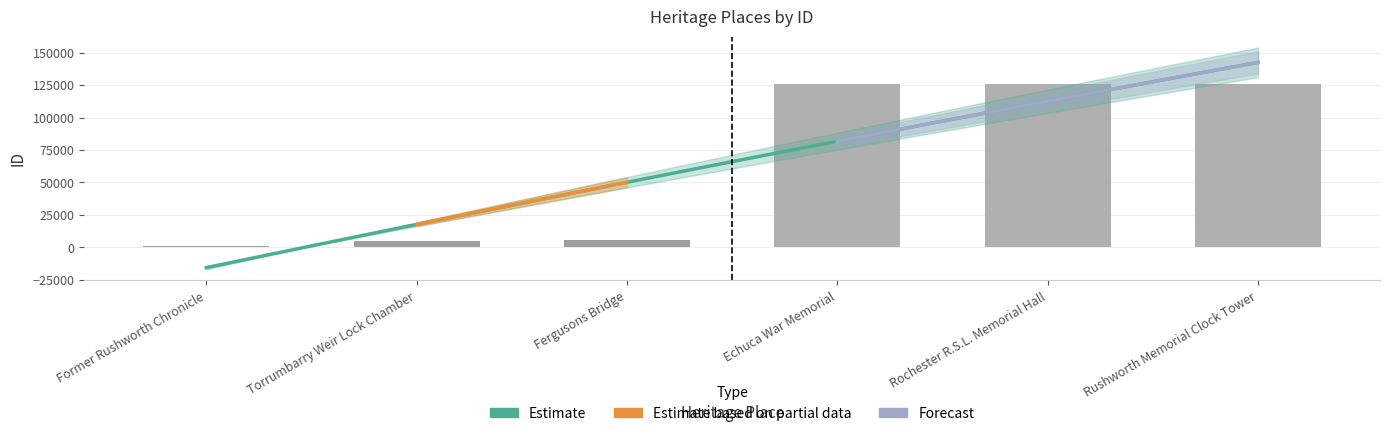

List the labels in order of value, smallest first.

Former Rushworth Chronicle, Torrumbarry Weir Lock Chamber, Fergusons Bridge, Echuca War Memorial, Rochester R.S.L. Memorial Hall, Rushworth Memorial Clock Tower